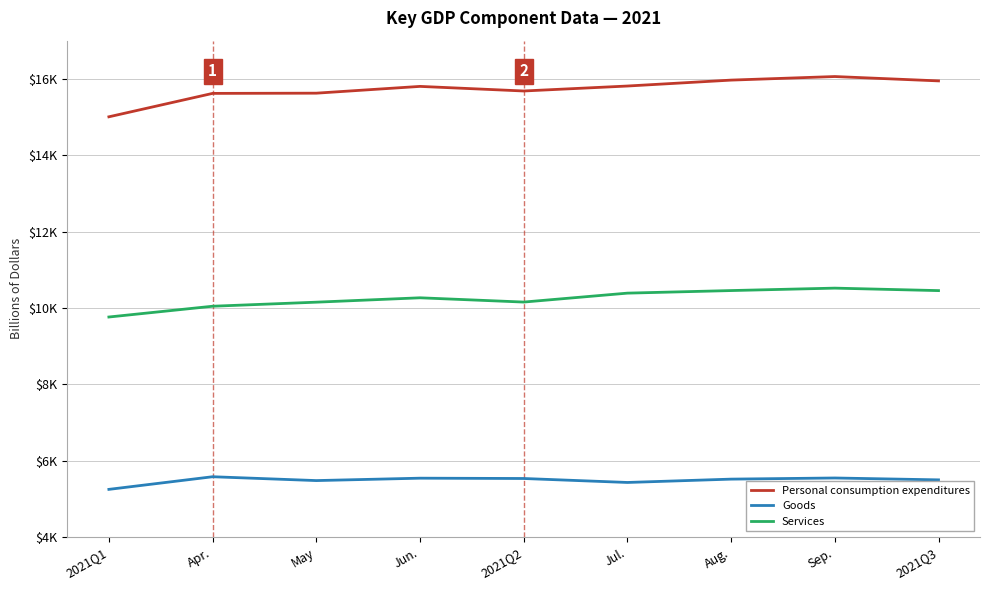

What are all the series names shown in the legend?

Personal consumption expenditures, Goods, Services